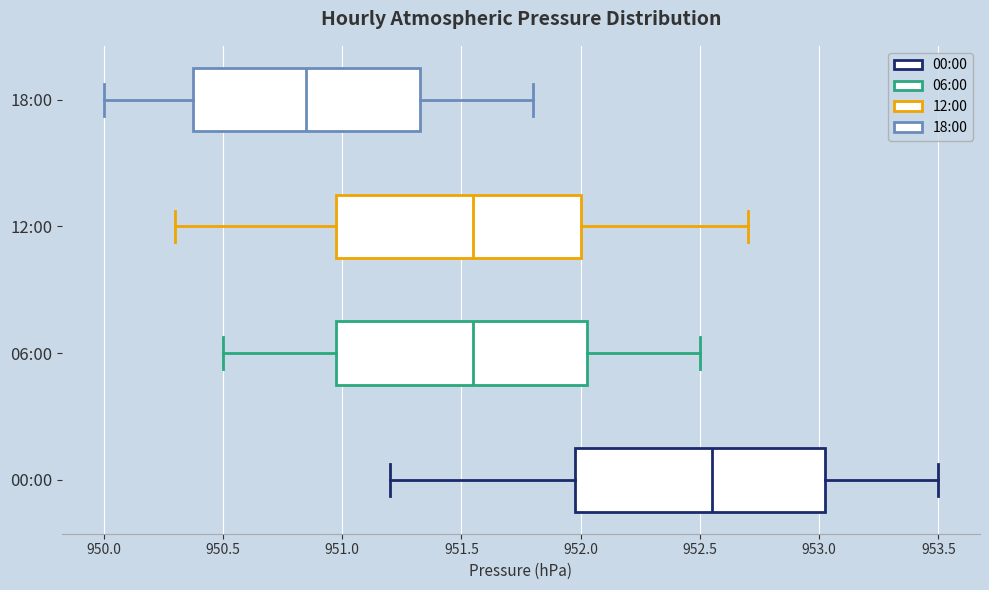

Reading bottom to top, read every box against the x-axis: the position of its median line, the range the box covers, and the ends of its whiskers. The values are not printed on the chart, so give them approximately, as read against the axis.

00:00: median 952.55, box 952.00 to 953.05, whiskers 951.20 to 953.50
06:00: median 951.55, box 951.00 to 952.05, whiskers 950.50 to 952.50
12:00: median 951.55, box 951.00 to 952.00, whiskers 950.30 to 952.70
18:00: median 950.85, box 950.40 to 951.35, whiskers 950.00 to 951.80